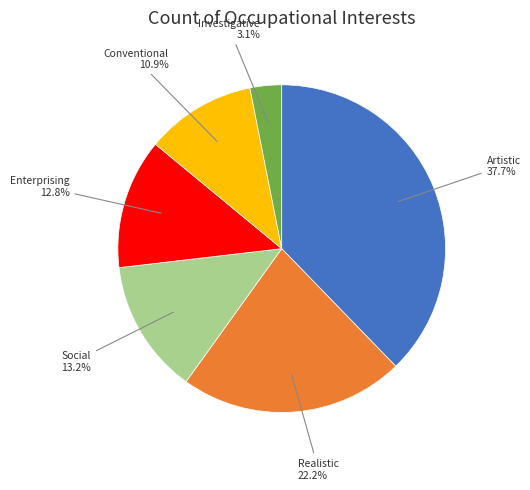

Is there a majority slice in this chart?

No